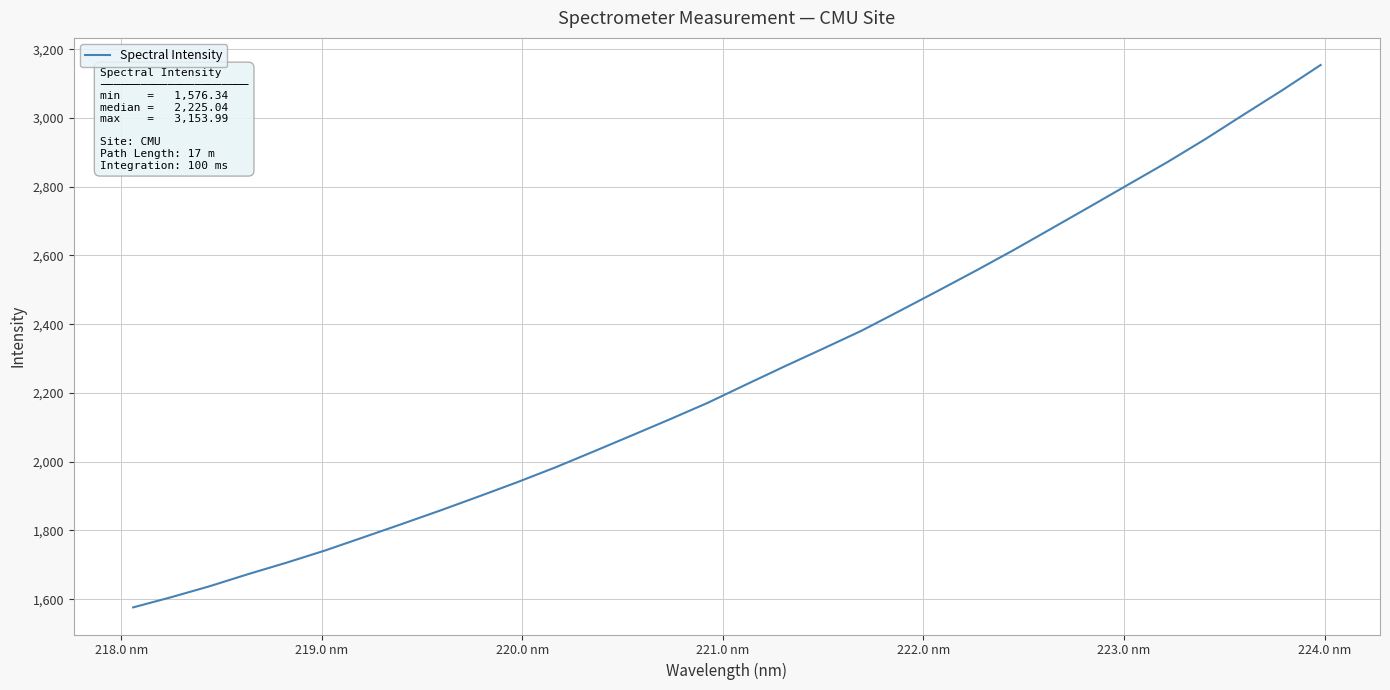

What is the difference between the maximum and minimum values?

1577.6